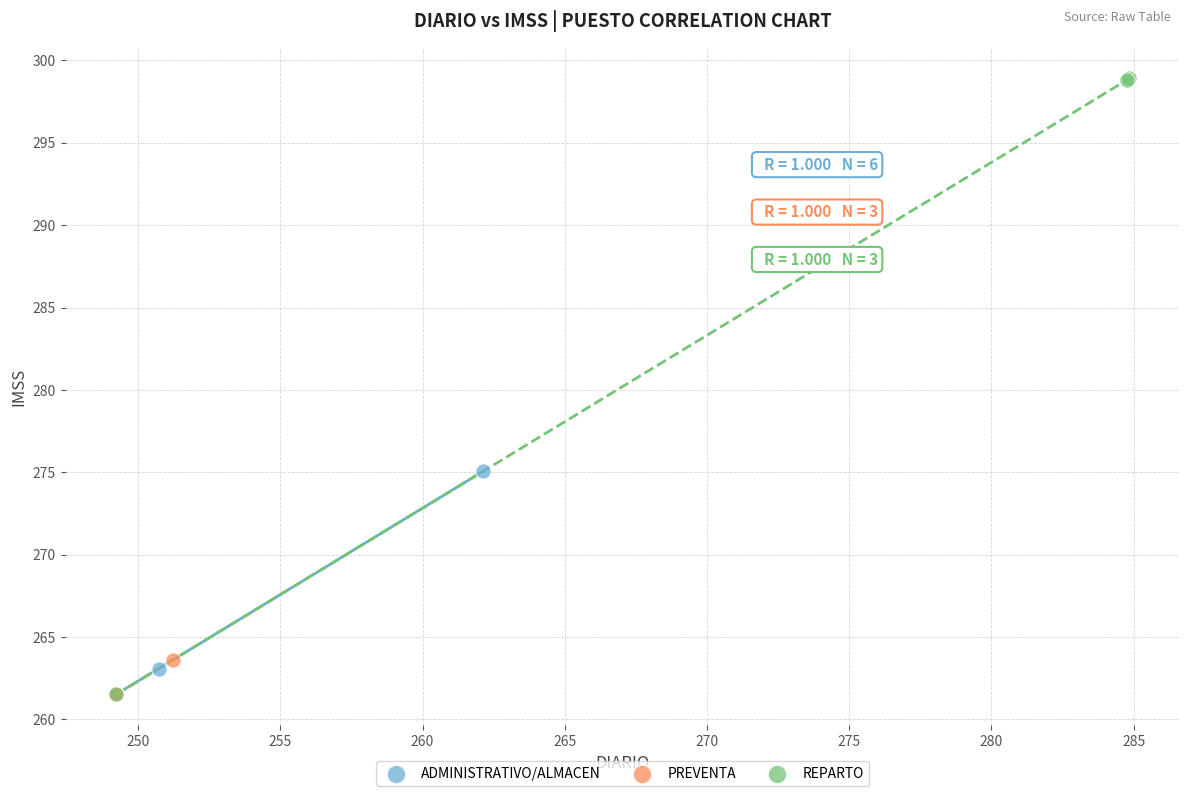

Which series contains the highest Y value?

REPARTO